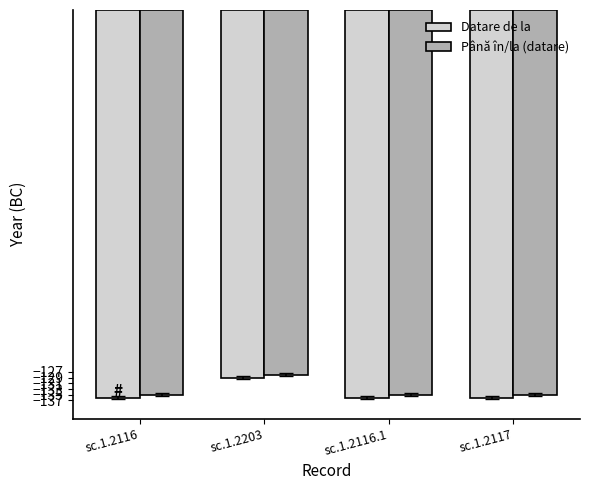

What is the total value across all series at sc.1.2203?

-257